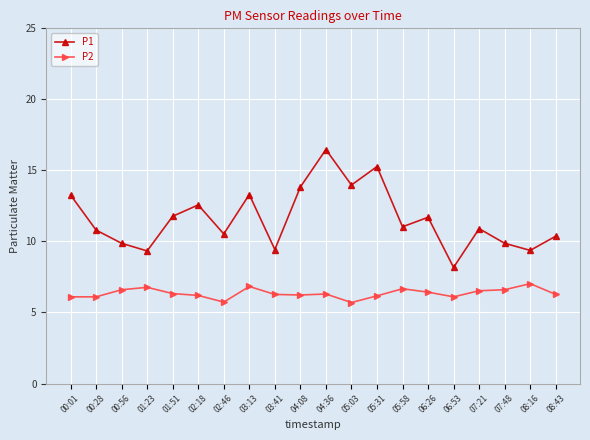

Where is the first local minimum for P1?

01:23